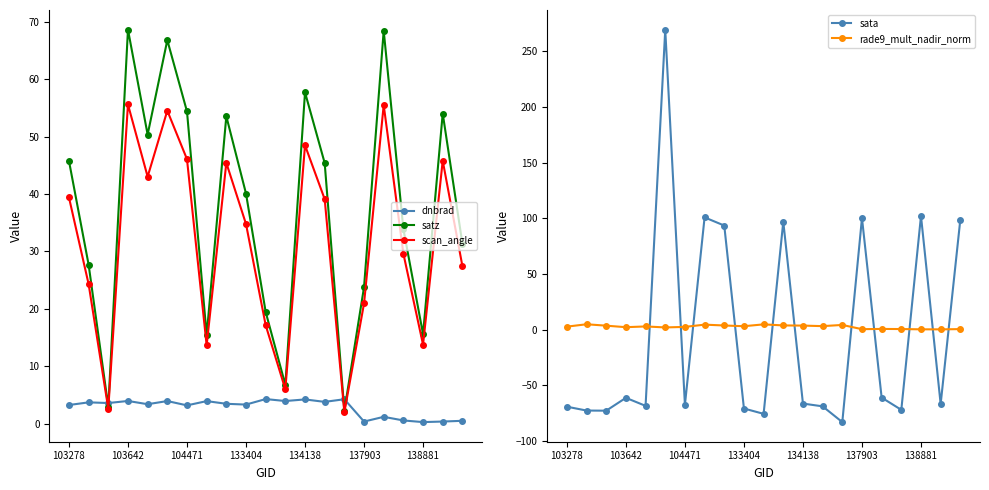

Which series has the largest range (max minus min)?

sata